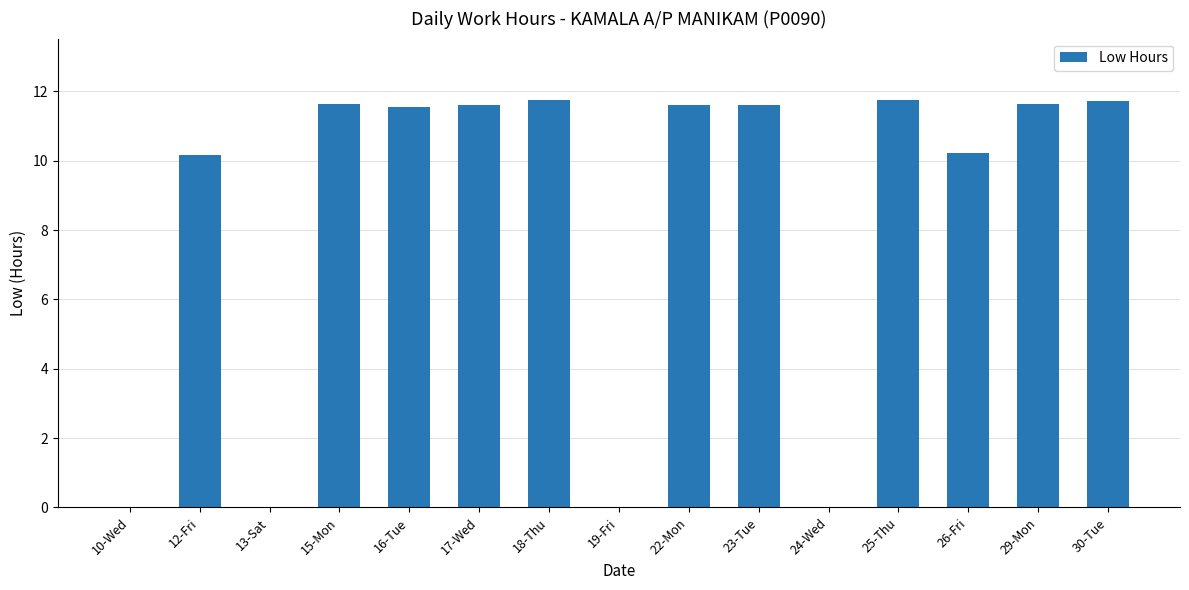

What is the maximum value shown in the chart?

11.8